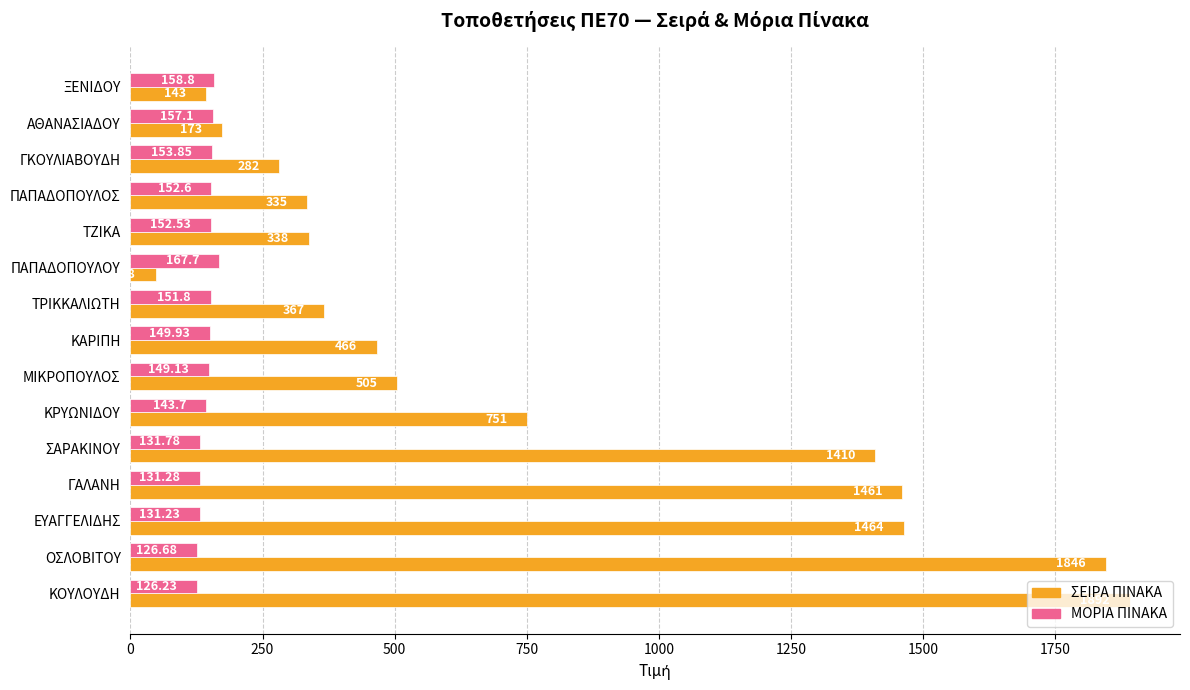

At which category does the chart reach its peak across all series?

ΚΟΥΛΟΥΔΗ